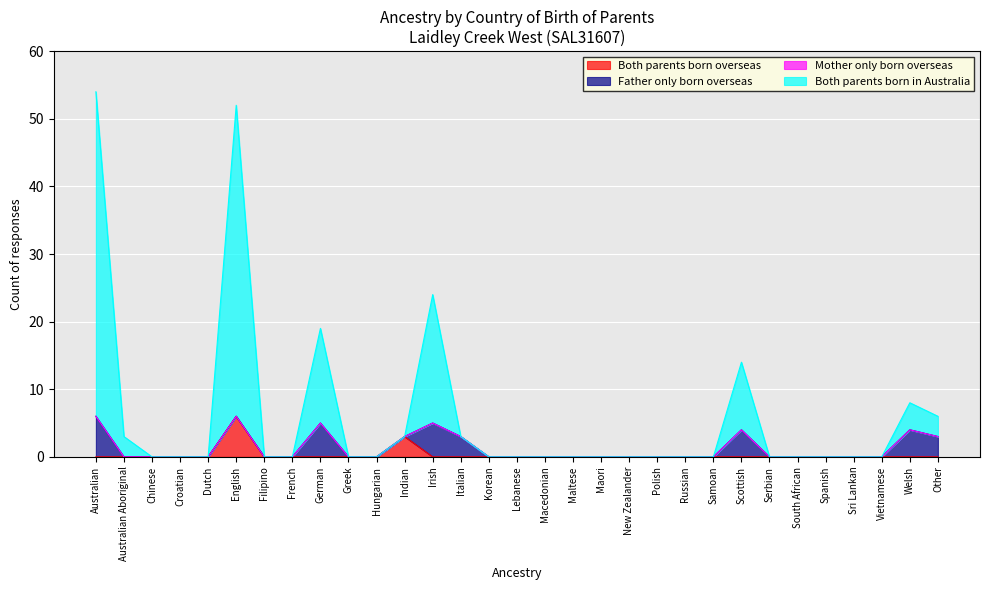

The value of Both parents born overseas at Sri Lankan is 4. True or false?

False